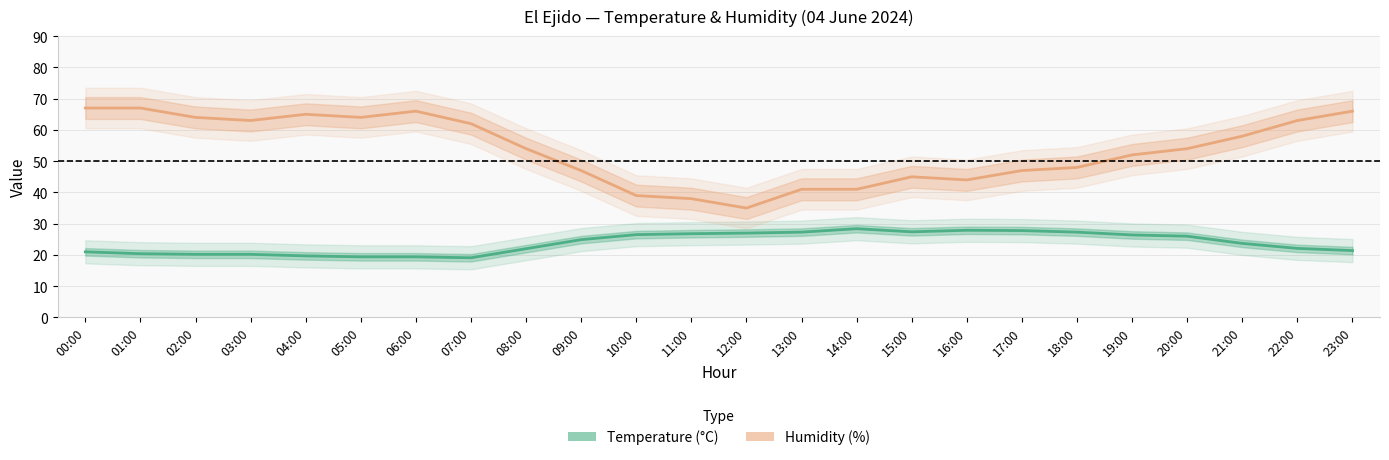

What is the value of the Humidity (%) point at the 19th from the left?

48.0